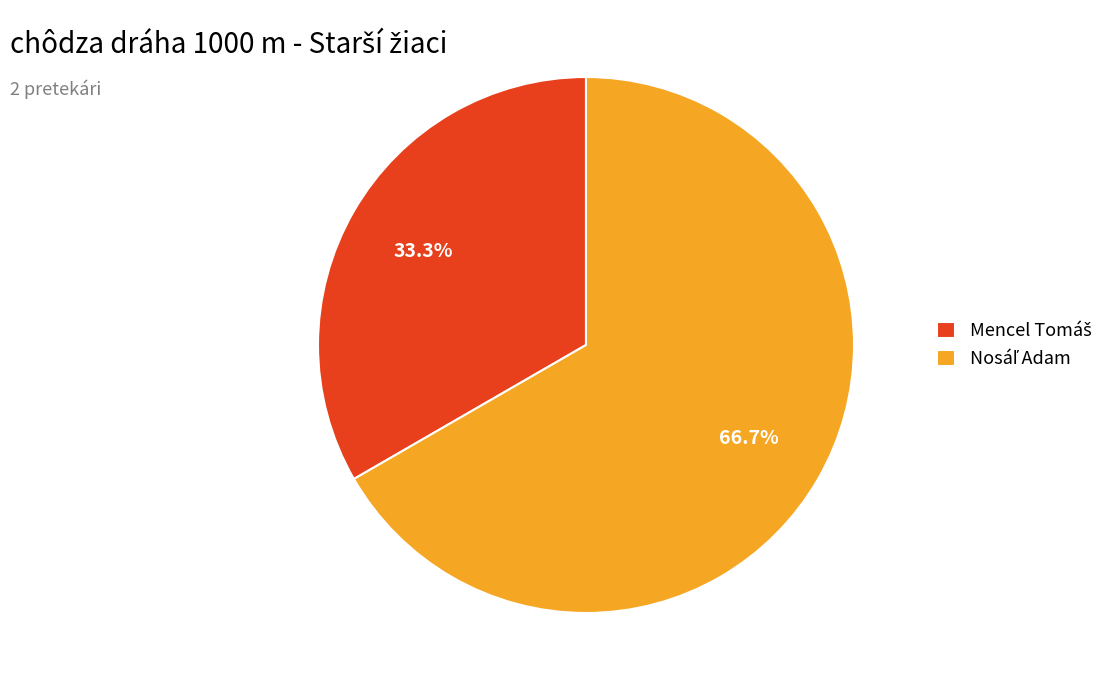

Is there a majority slice in this chart?

Yes